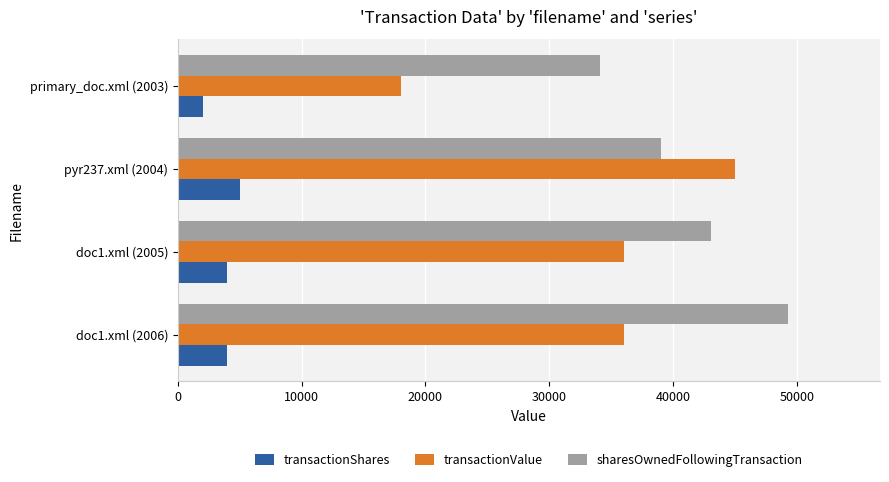

What is the sum of all transactionValue values?

135000